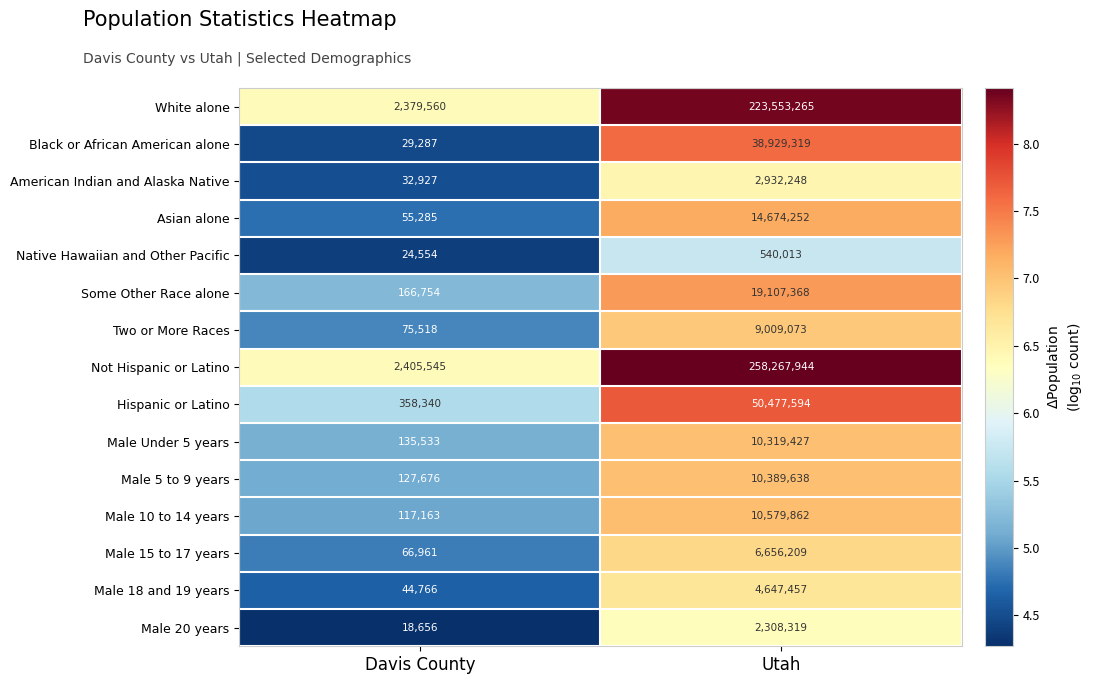

Rank the series at Utah from lowest to highest value.

Native Hawaiian and Other Pacific, Male 20 years, American Indian and Alaska Native, Male 18 and 19 years, Male 15 to 17 years, Two or More Races, Male Under 5 years, Male 5 to 9 years, Male 10 to 14 years, Asian alone, Some Other Race alone, Black or African American alone, Hispanic or Latino, White alone, Not Hispanic or Latino